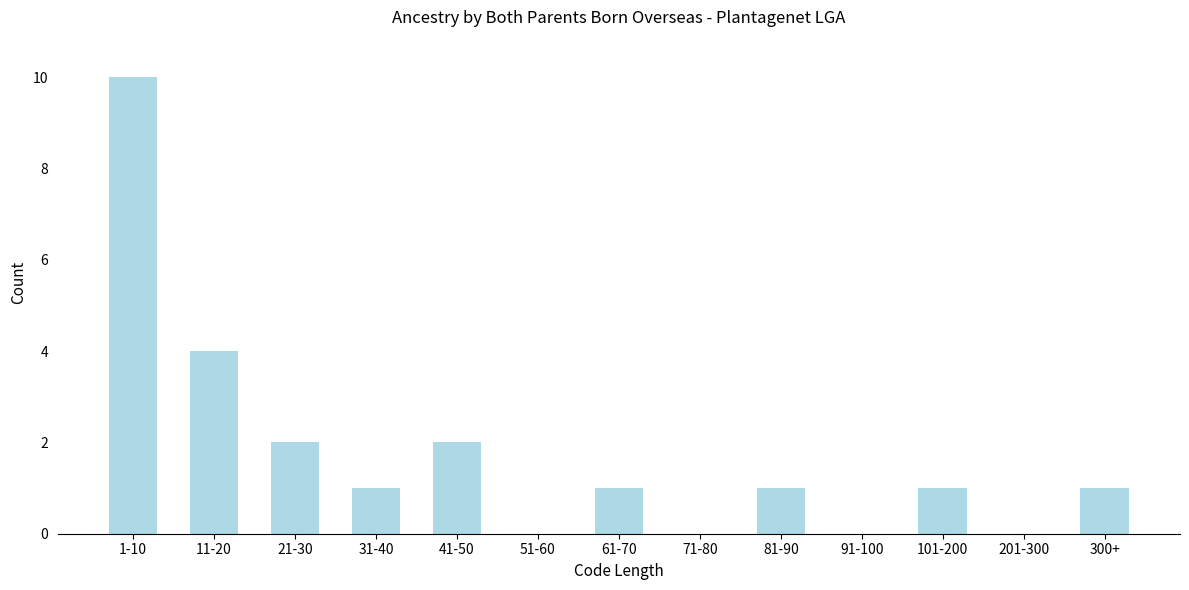

Reading left to right, what are all the values shown in this chart?

1-10=10	11-20=4	21-30=2	31-40=1	41-50=2	51-60=0	61-70=1	71-80=0	81-90=1	91-100=0	101-200=1	201-300=0	300+=1